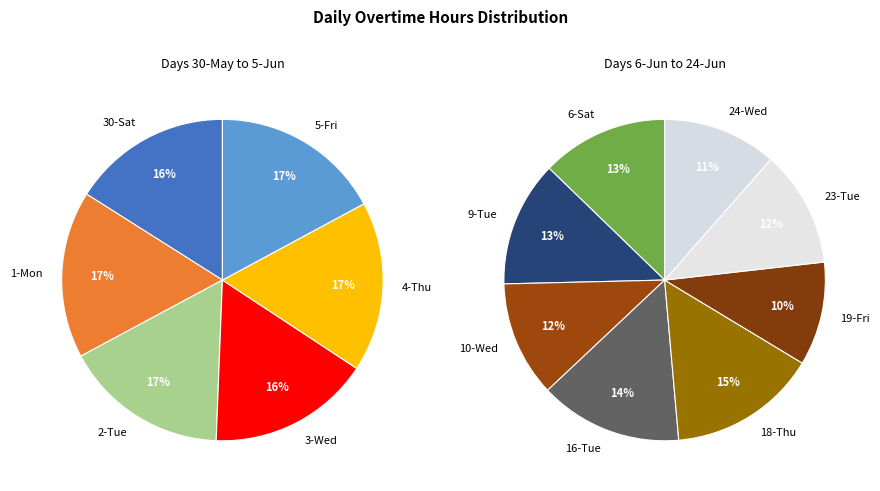

Count the number of slices in the pie.

14